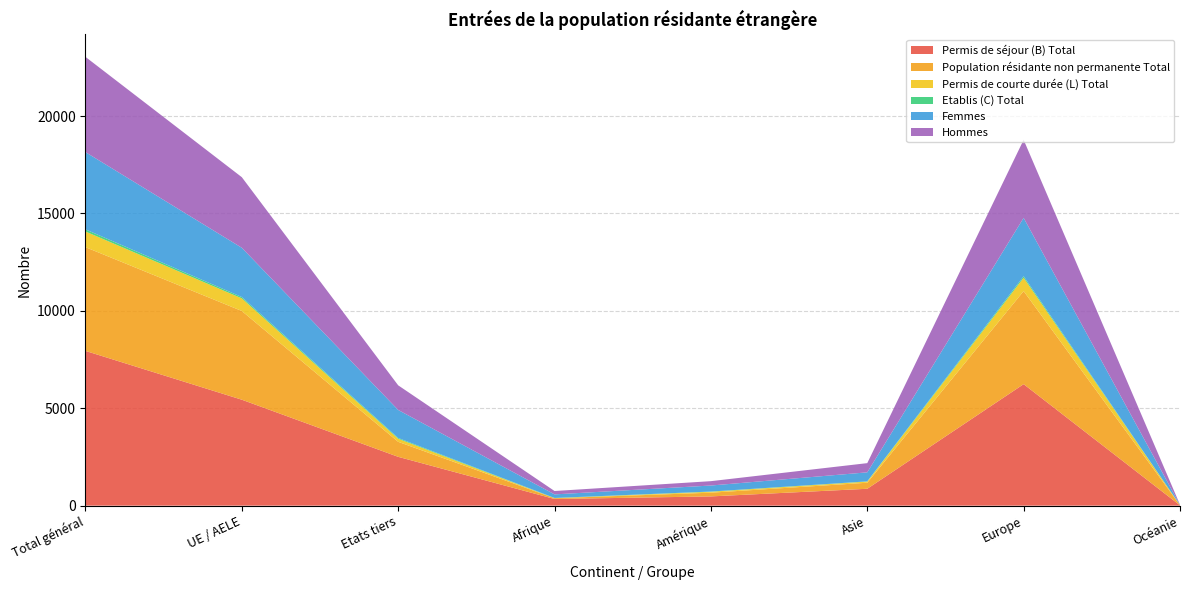

Reading right to left, list all the values displayed in this chart.

Permis de séjour (B) Total: Océanie=15	Europe=6237	Asie=866	Amérique=474	Afrique=341	Etats tiers=2506	UE / AELE=5439	Total général=7945
Population résidante non permanente Total: Océanie=8	Europe=4779	Asie=310	Amérique=191	Afrique=39	Etats tiers=771	UE / AELE=4556	Total général=5327
Permis de courte durée (L) Total: Océanie=4	Europe=686	Asie=60	Amérique=49	Afrique=4	Etats tiers=156	UE / AELE=647	Total général=803
Etablis (C) Total: Océanie=0	Europe=78	Asie=10	Amérique=10	Afrique=11	Etats tiers=41	UE / AELE=68	Total général=109
Femmes: Océanie=9	Europe=2996	Asie=464	Amérique=309	Afrique=183	Etats tiers=1439	UE / AELE=2529	Total général=3968
Hommes: Océanie=10	Europe=4005	Asie=472	Amérique=224	Afrique=173	Etats tiers=1264	UE / AELE=3625	Total général=4889